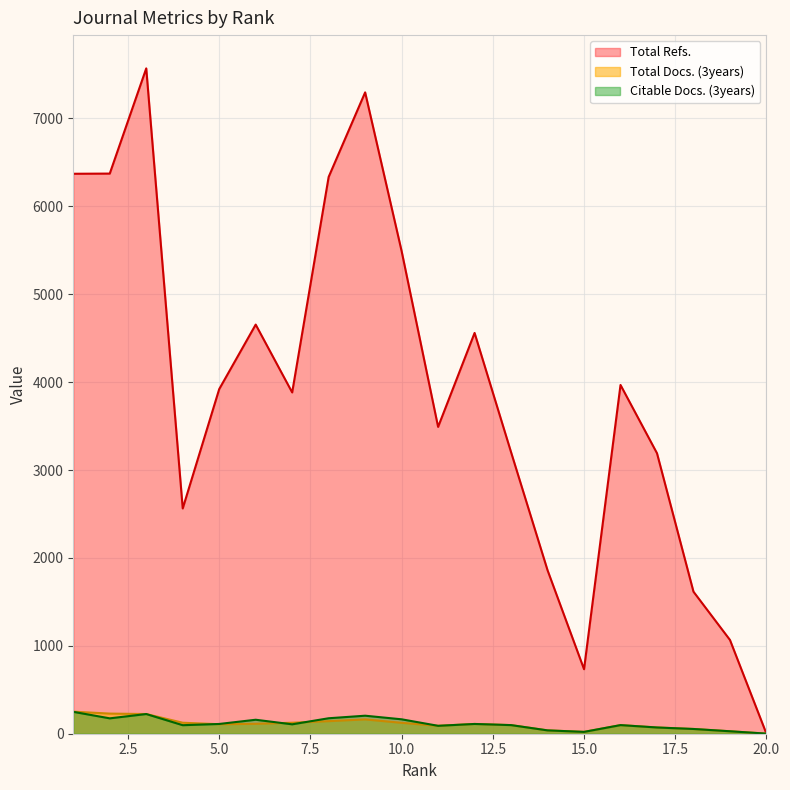

How many lines are shown in the chart?

3